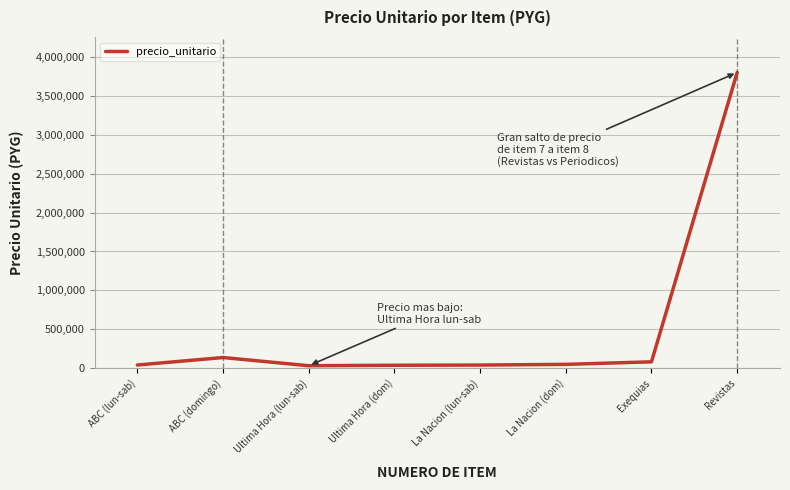

How many distinct data groups are displayed?

1